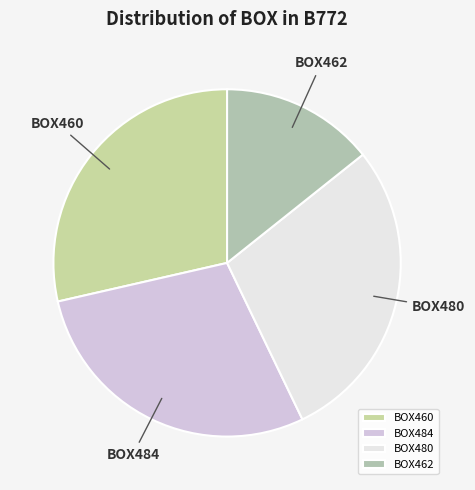

Is there any slice that represents more than half of the pie?

No